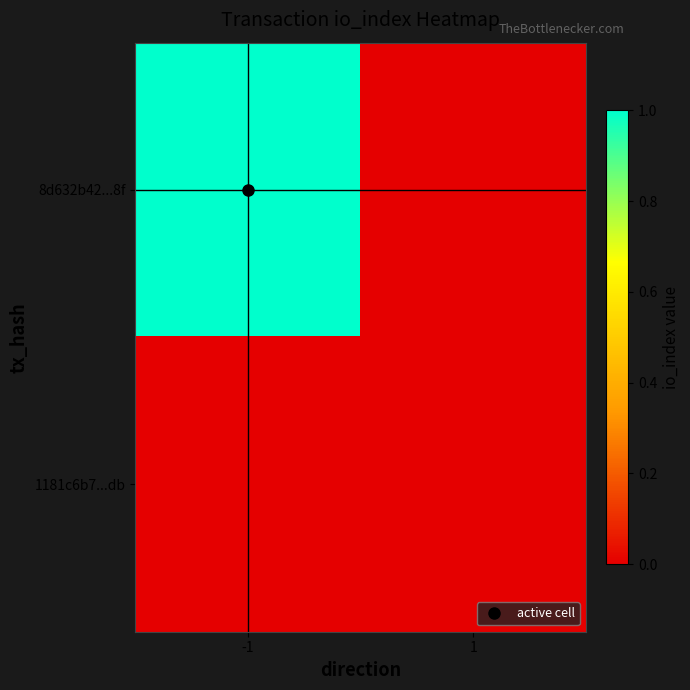

Which series has the widest spread of values?

8d632b42...8f